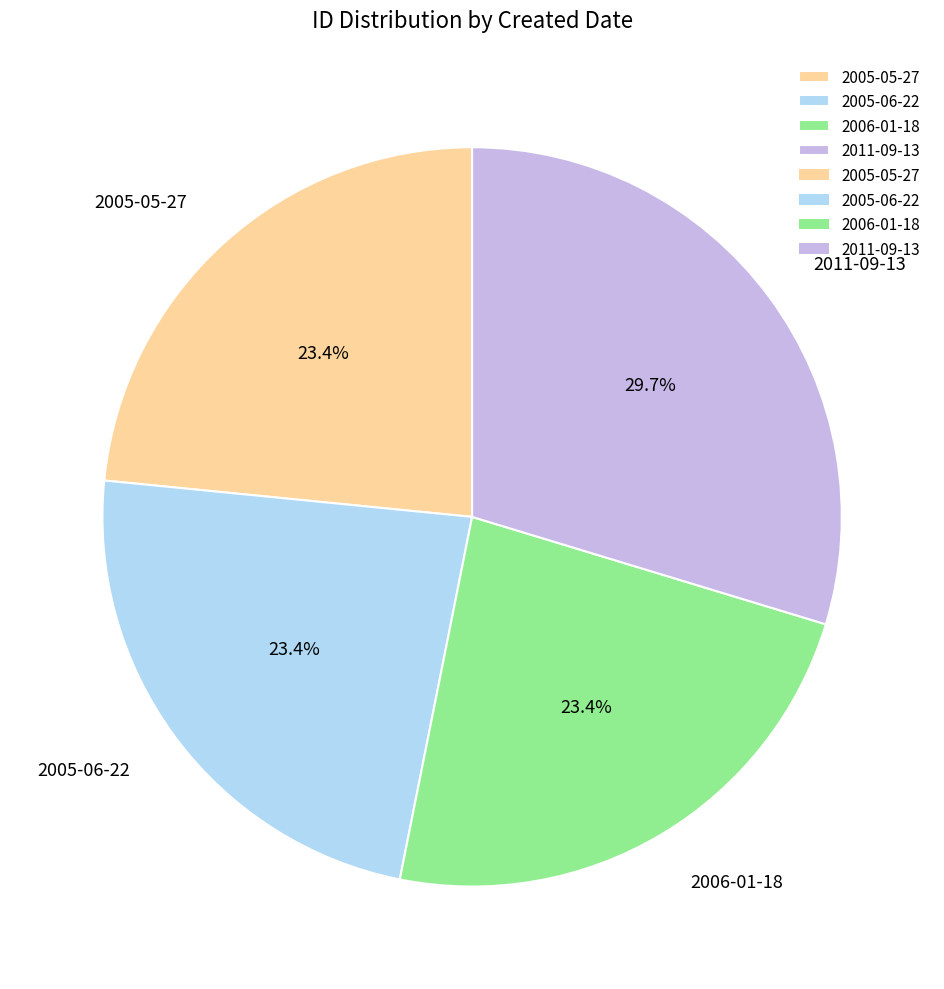

Combined, do 2005-06-22 and 2005-05-27 account for over 50%?

No